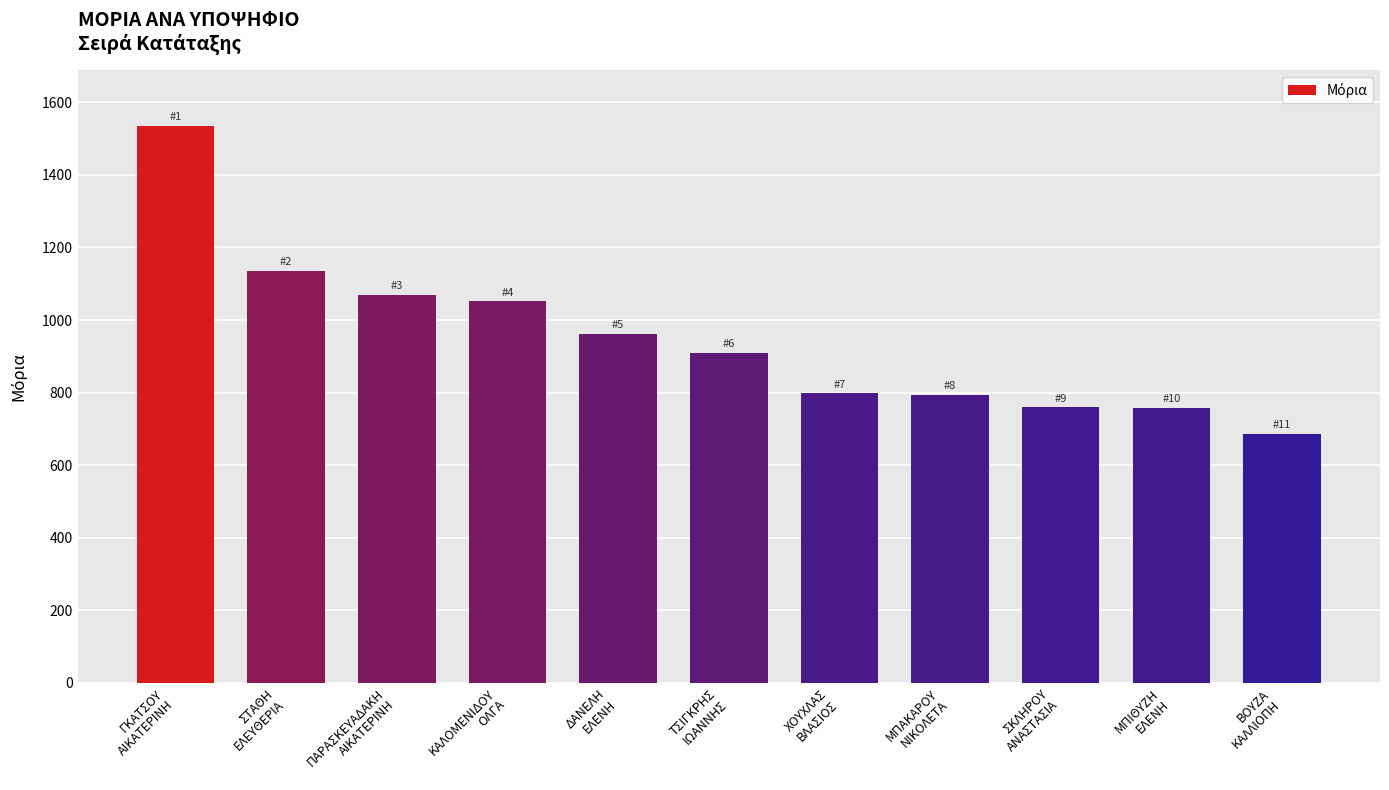

Is it true that the value at ΜΠΙΘΥΖΗ
ΕΛΕΝΗ is 758.8?

True